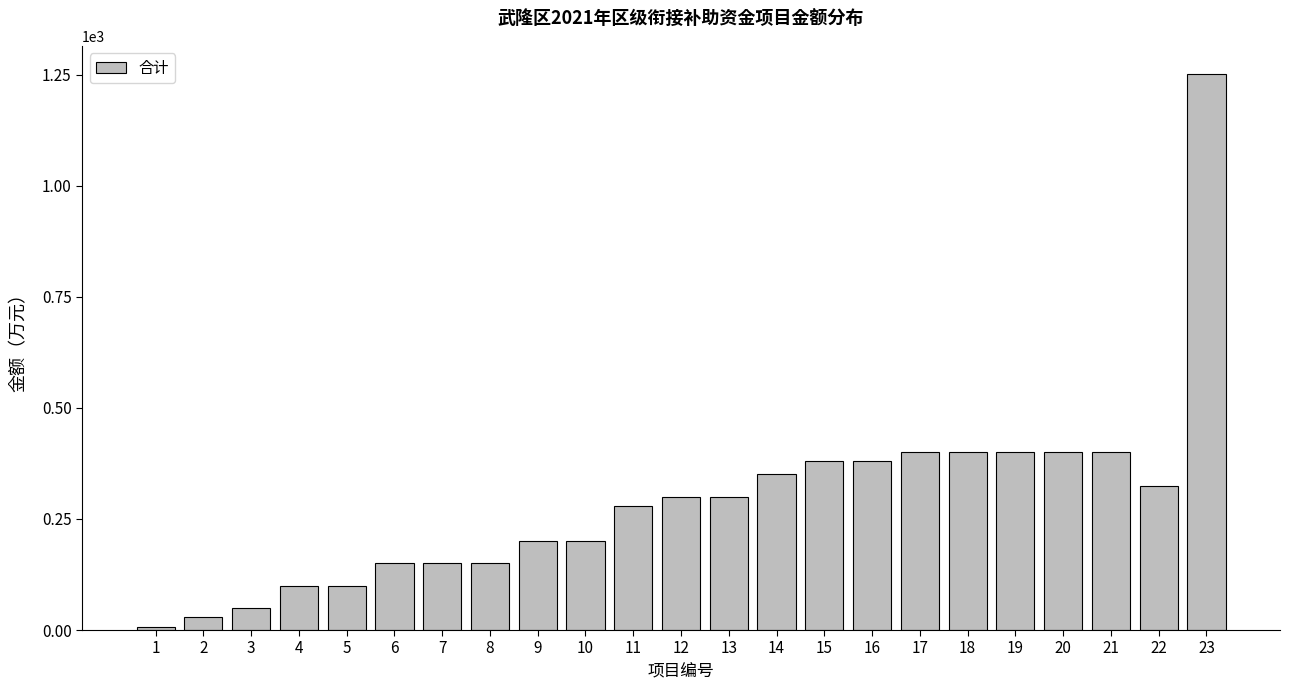

Is it true that the value at 10 is 200?

True